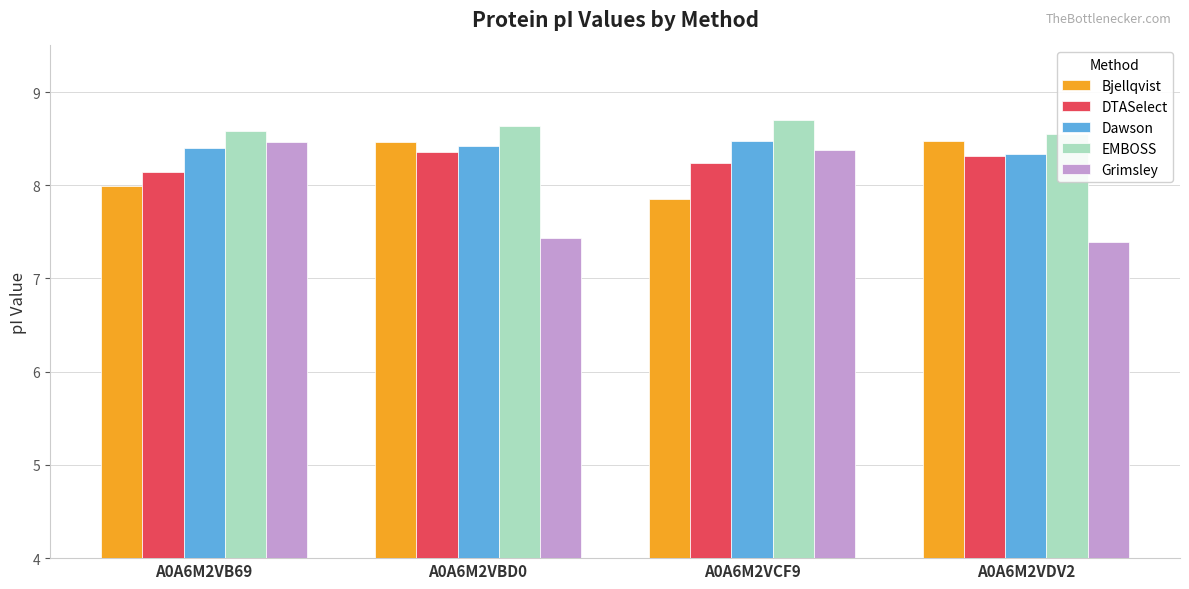

At how many categories does at least one series exceed 7?

4